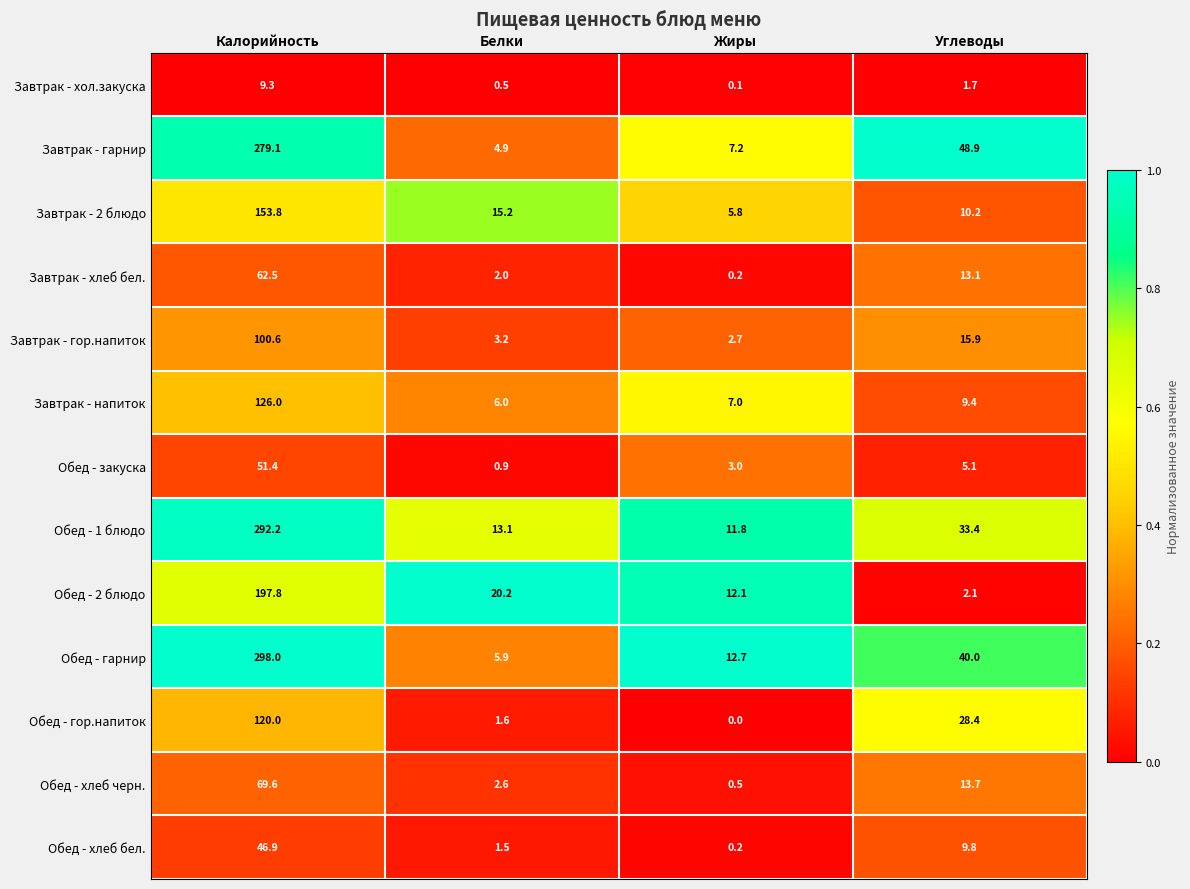

Which series has the largest range (max minus min)?

Обед - гарнир